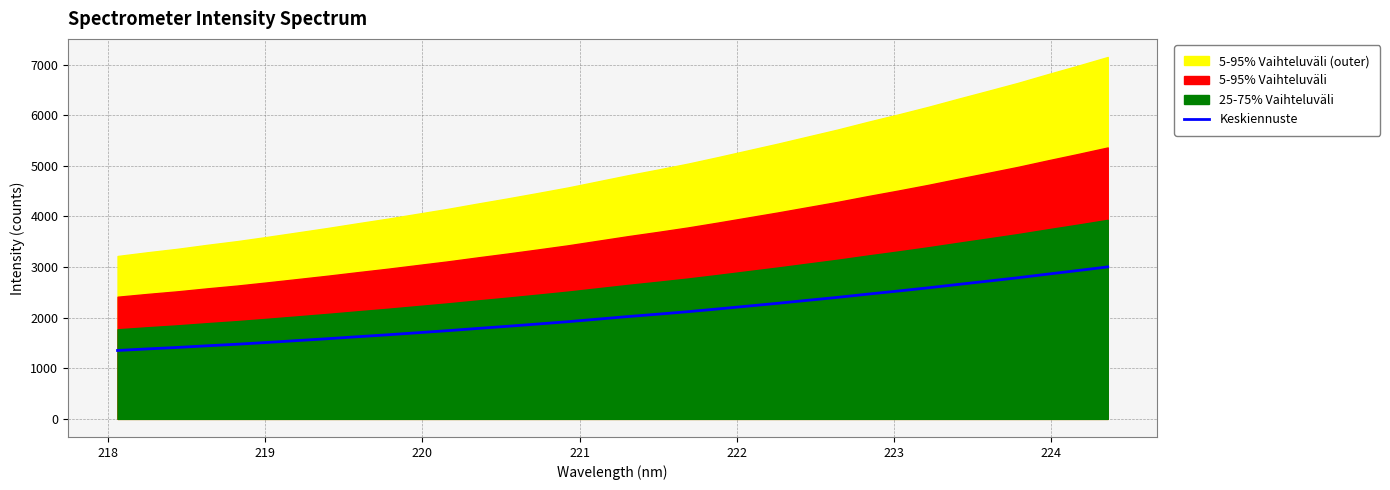

What is the lowest value of the Keskiennuste series?

1352.0